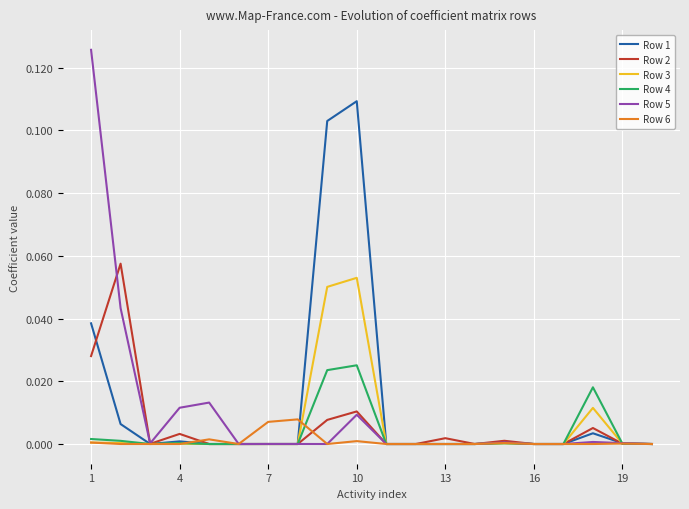

Which series has the largest total across all categories?

Row 1